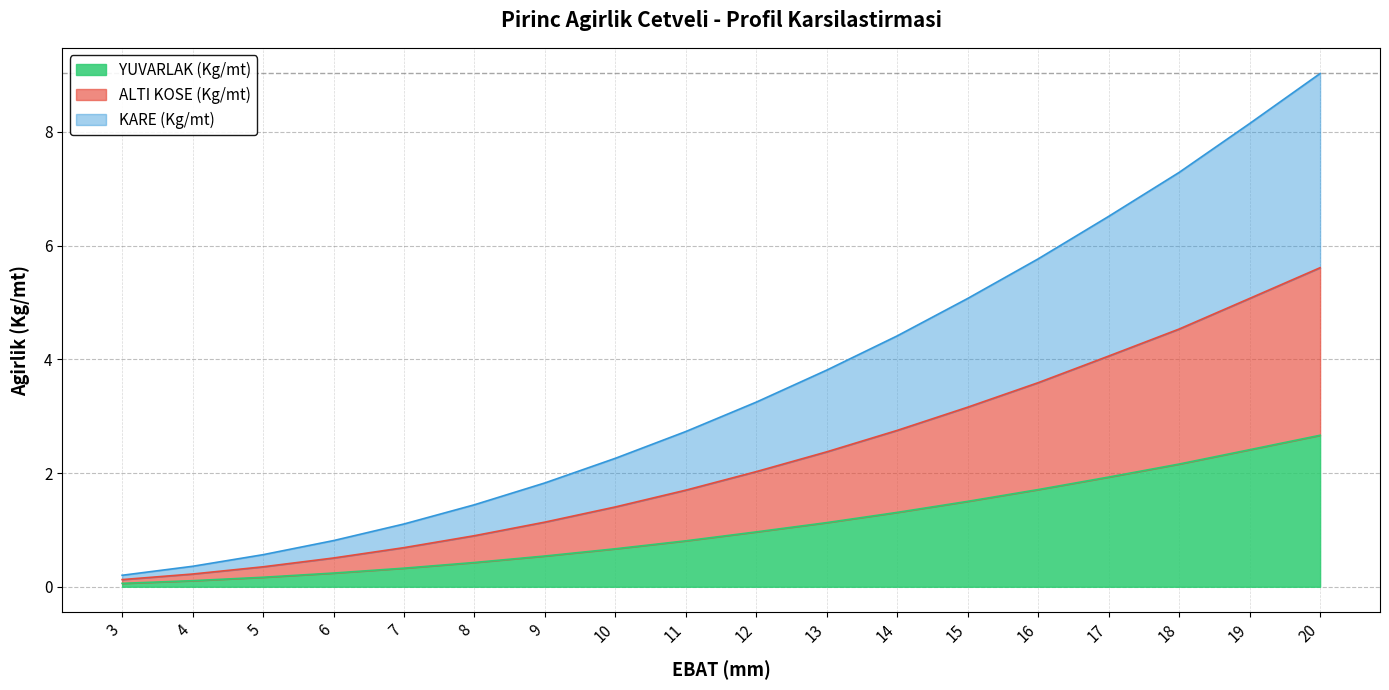

At which label does YUVARLAK (Kg/mt) reach its peak?

20